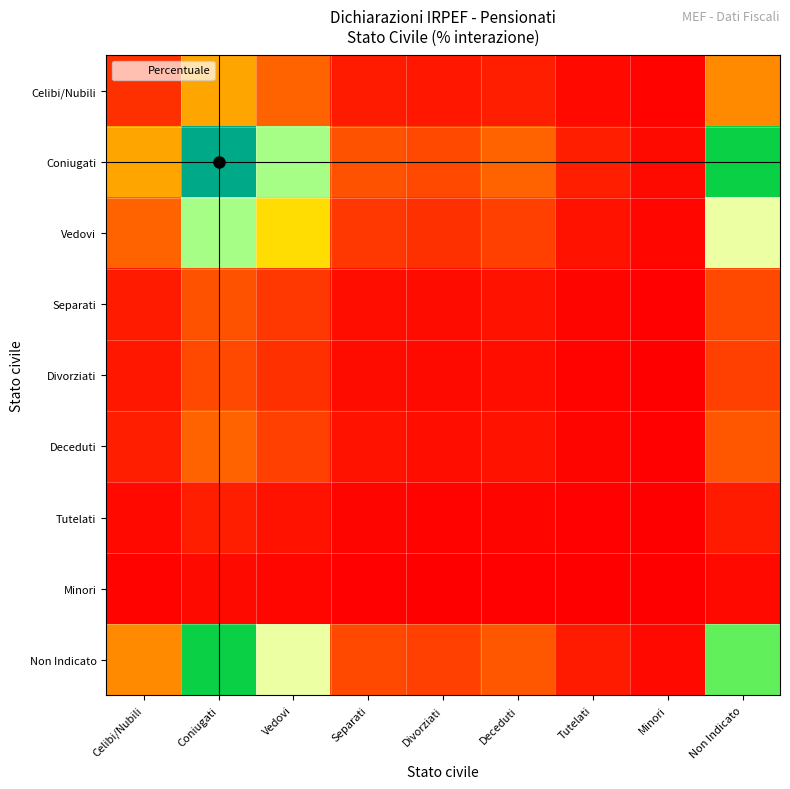

What is the spread (max minus min) of values at Celibi/Nubili?

13.1